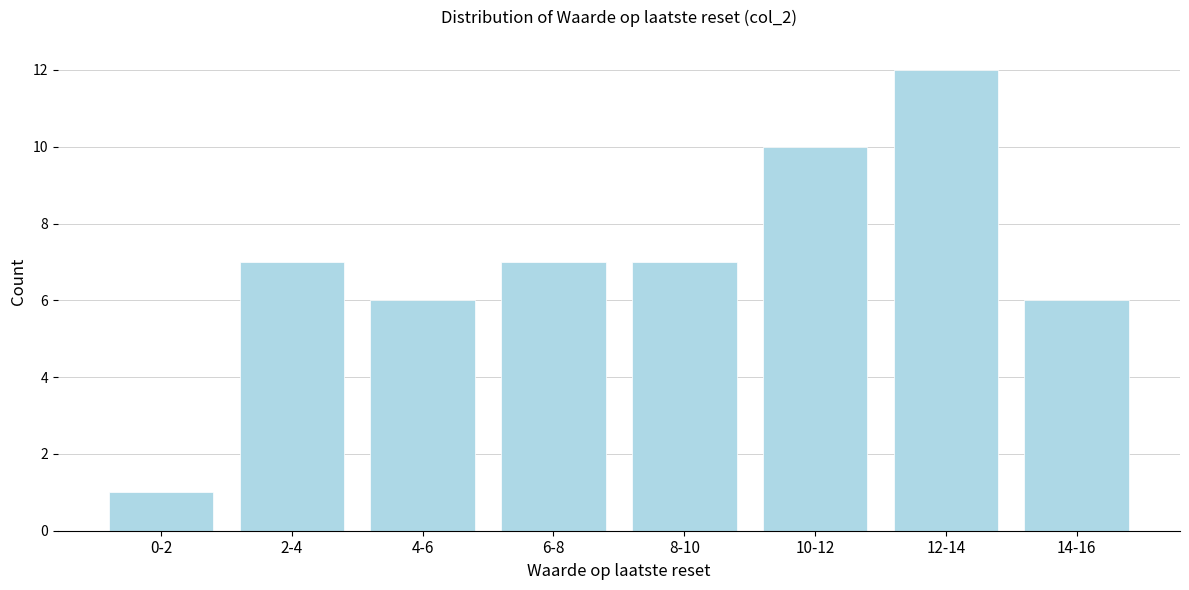

Reading right to left, extract all data points from this chart.

14-16=6	12-14=12	10-12=10	8-10=7	6-8=7	4-6=6	2-4=7	0-2=1